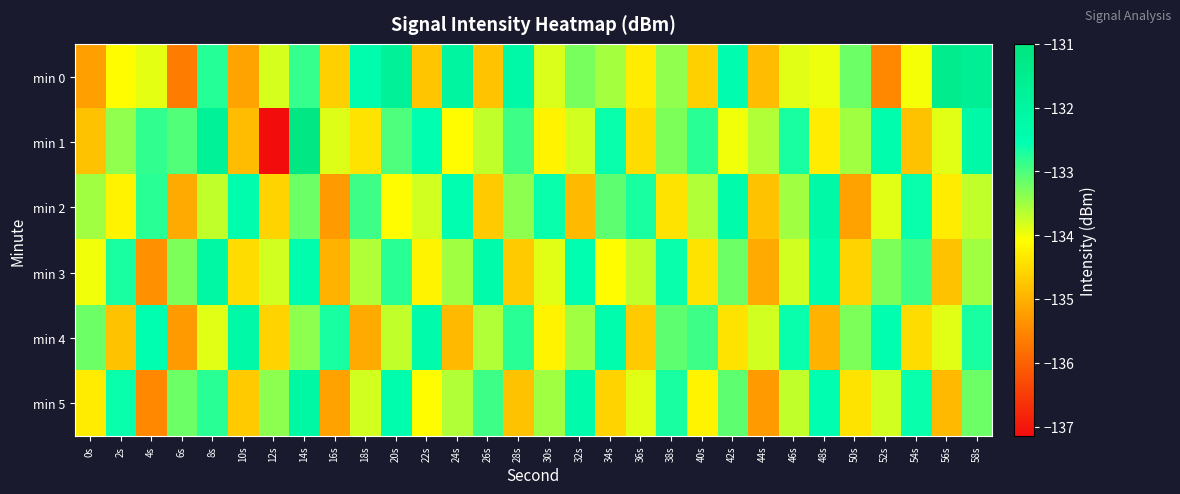

At how many categories does at least one series exceed -135?

30